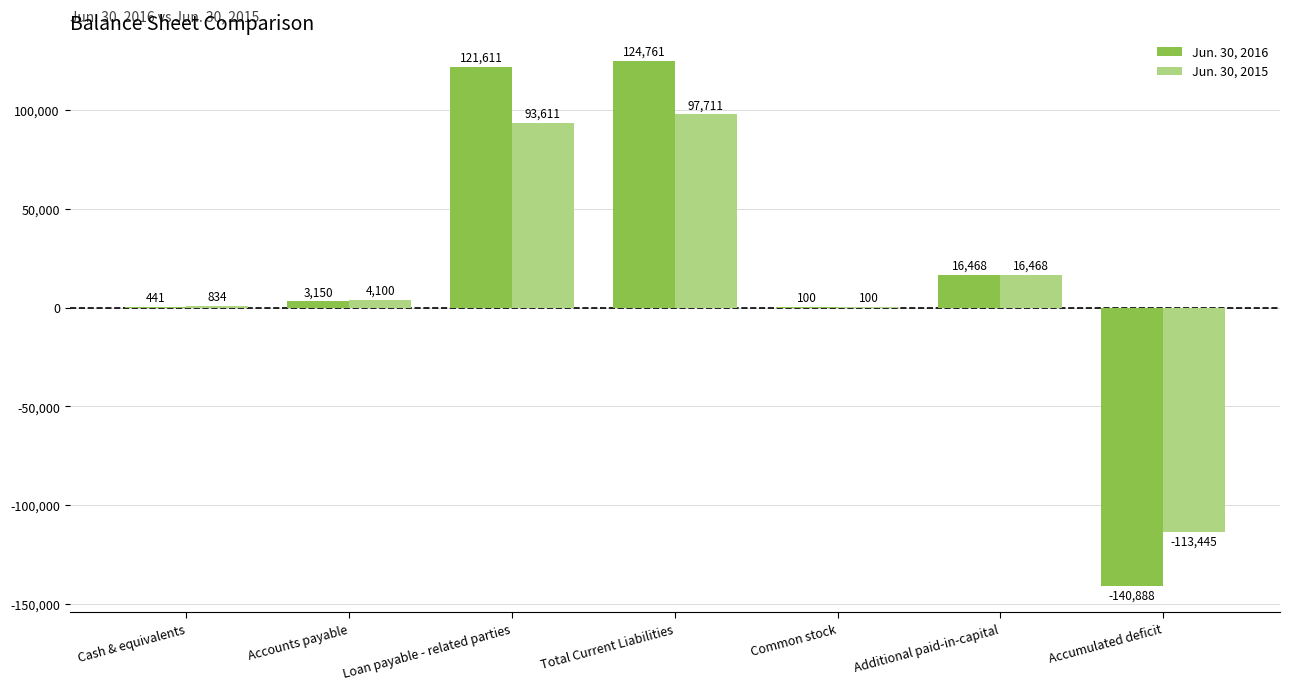

Reading left to right, what are all the values shown in this chart?

Jun. 30, 2016: Cash & equivalents=441	Accounts payable=3150	Loan payable - related parties=121611	Total Current Liabilities=124761	Common stock=100	Additional paid-in-capital=16468	Accumulated deficit=-140888
Jun. 30, 2015: Cash & equivalents=834	Accounts payable=4100	Loan payable - related parties=93611	Total Current Liabilities=97711	Common stock=100	Additional paid-in-capital=16468	Accumulated deficit=-113445